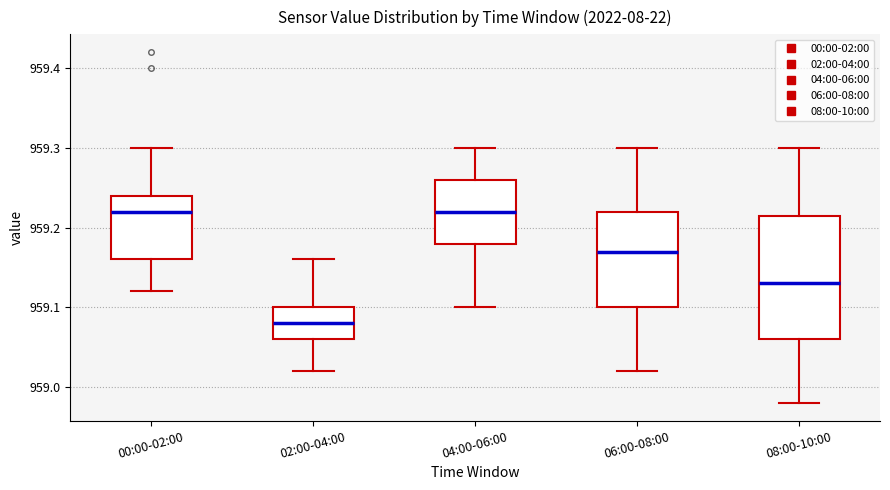

Reading left to right, read every box against the y-axis: the position of its median line, the range the box covers, and the ends of its whiskers. The values are not printed on the chart, so give them approximately, as read against the axis.

00:00-02:00: median 959.22, box 959.16 to 959.24, whiskers 959.12 to 959.30
02:00-04:00: median 959.08, box 959.06 to 959.10, whiskers 959.02 to 959.16
04:00-06:00: median 959.22, box 959.18 to 959.26, whiskers 959.10 to 959.30
06:00-08:00: median 959.17, box 959.10 to 959.22, whiskers 959.02 to 959.30
08:00-10:00: median 959.13, box 959.06 to 959.22, whiskers 958.98 to 959.30